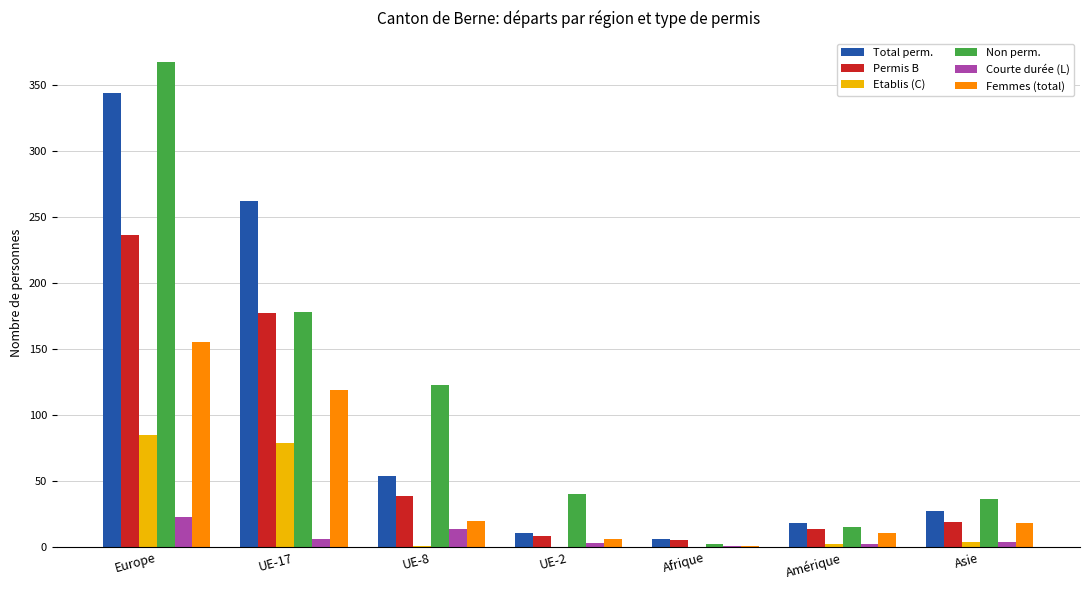

Between Europe and Amérique, which series saw the biggest shift?

Non perm.